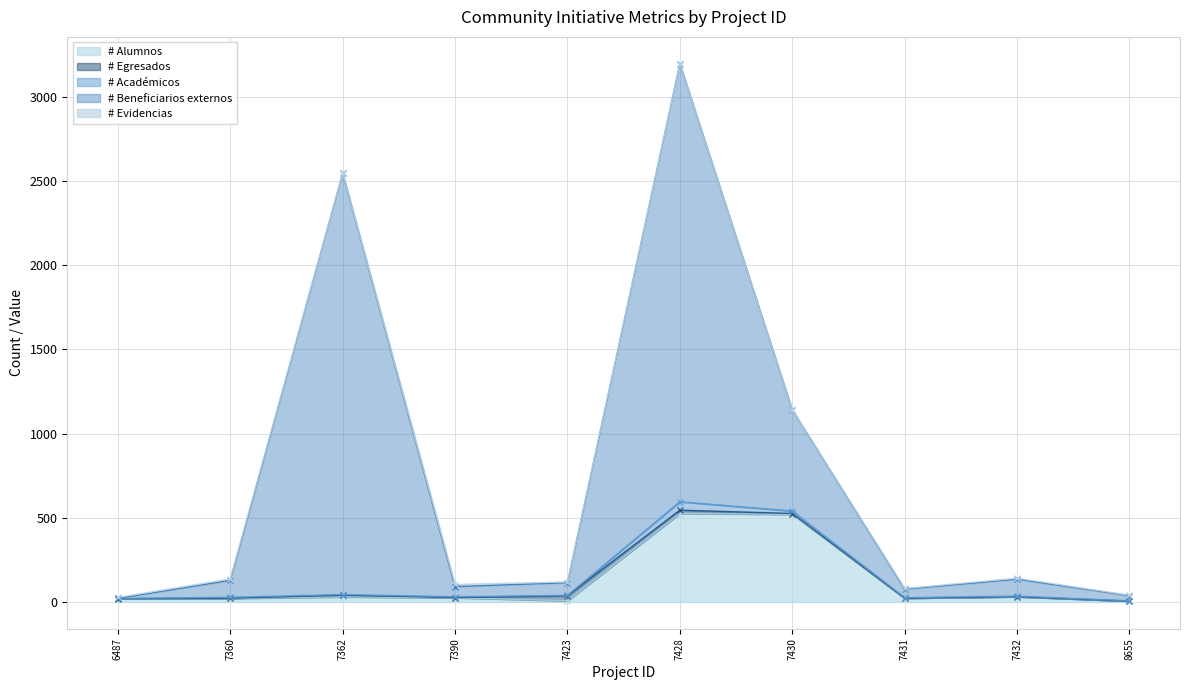

How many intersections are there between # Académicos and # Beneficiarios externos?

1